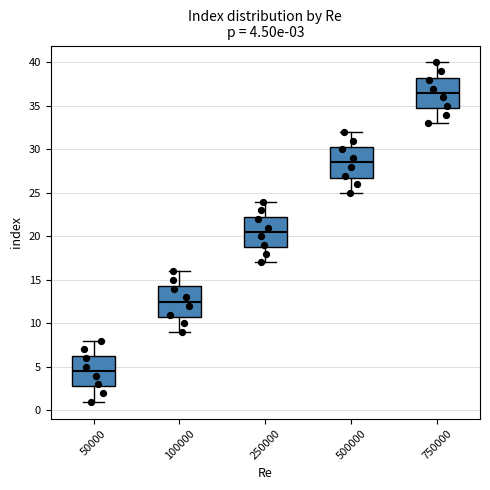

Which box's median line is the highest?

750000